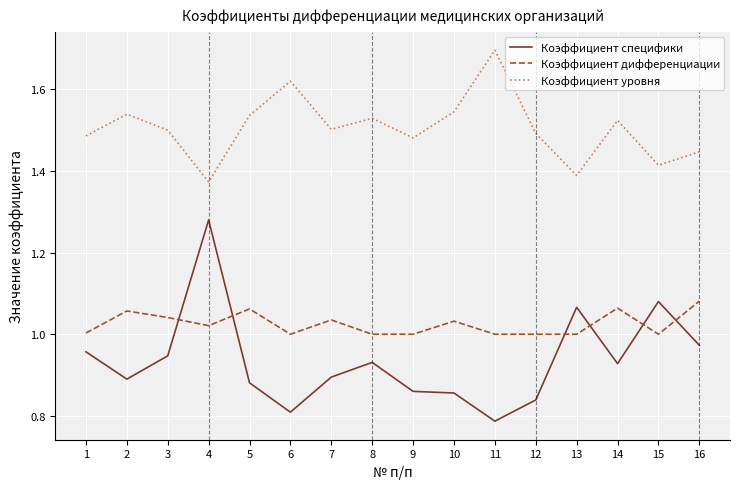

What is the difference between the maximum and second lowest values in the Коэффициент специфики series?

0.5